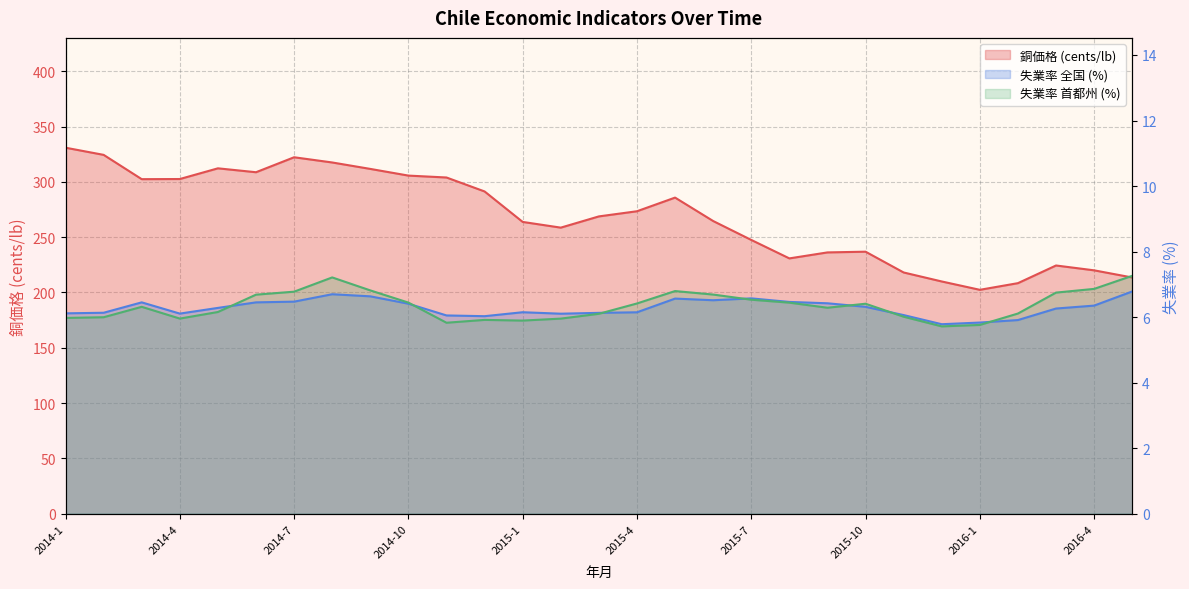

What is the spread (max minus min) of values at 2014-11?

298.1